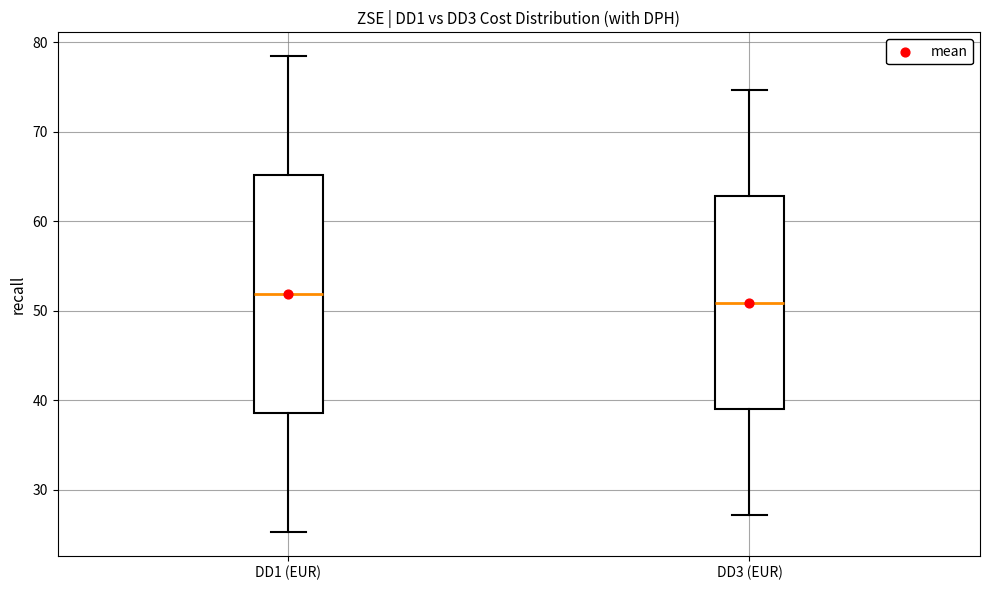

Comparing the boxes themselves (not the whiskers), which one is the tallest?

DD1 (EUR)